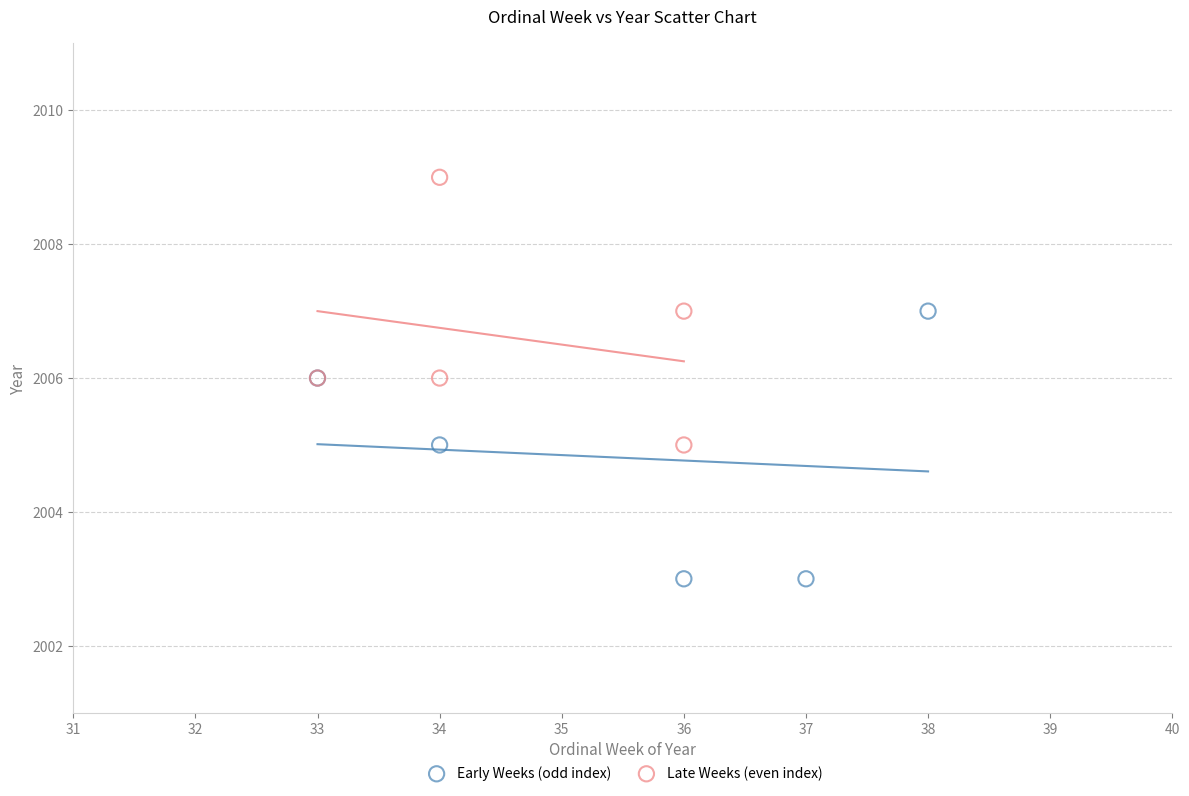

Which series contains the lowest Y value?

Early Weeks (odd index)